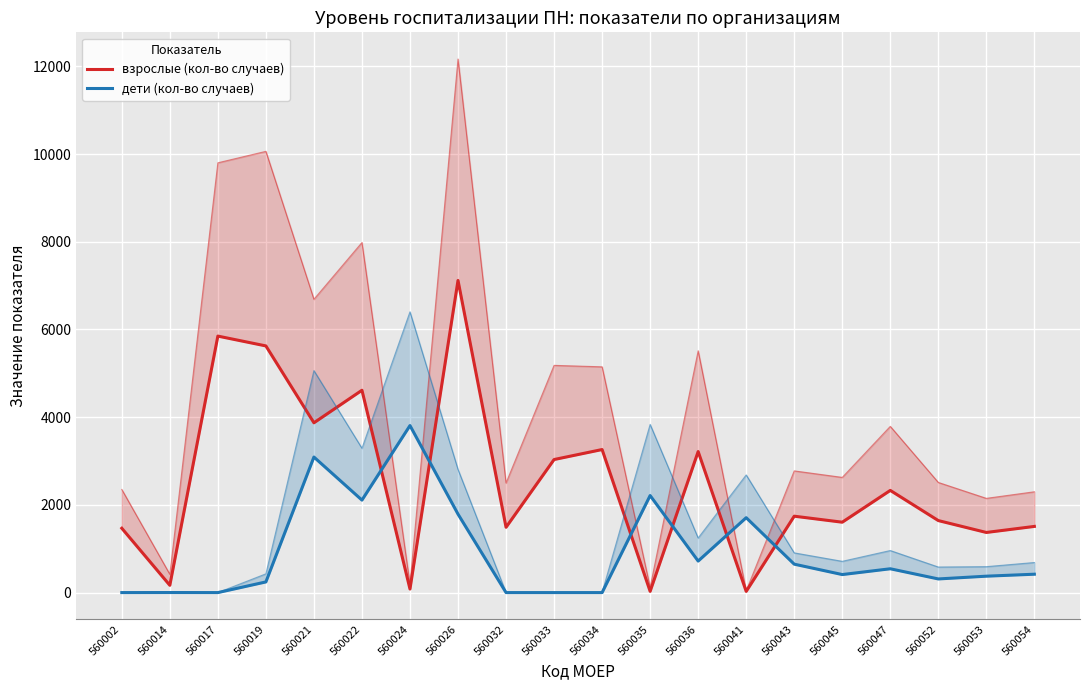

Which series has the largest total across all categories?

взрослые (кол-во случаев)